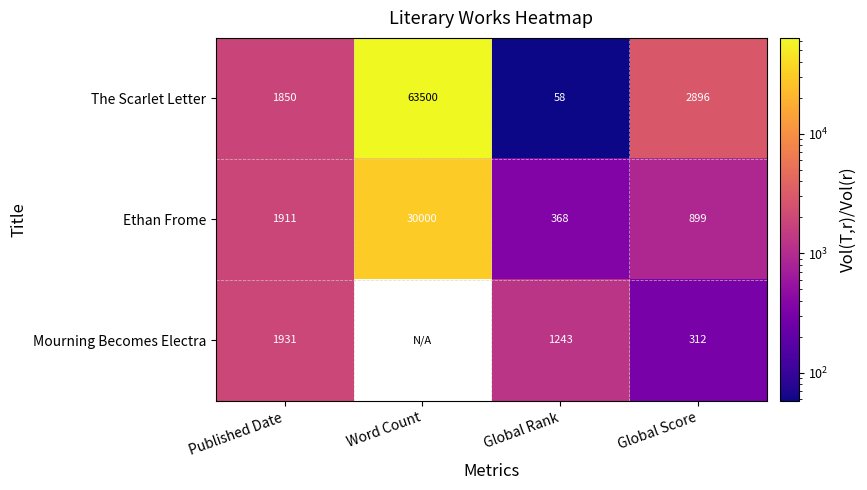

What is the spread (max minus min) of values at Word Count?

33500.0